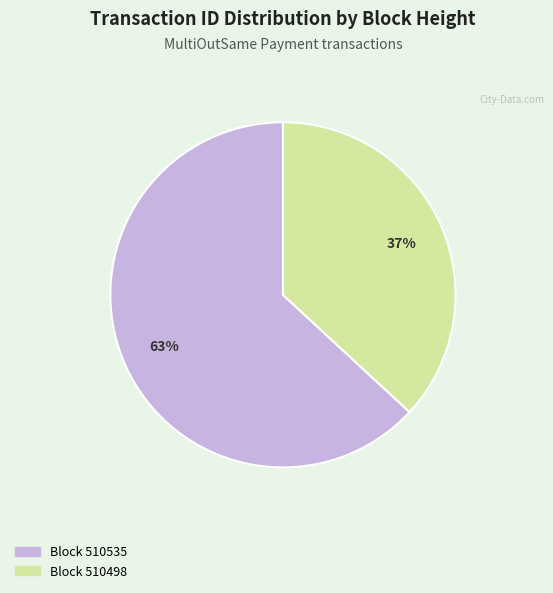

Is there any slice that represents more than half of the pie?

Yes